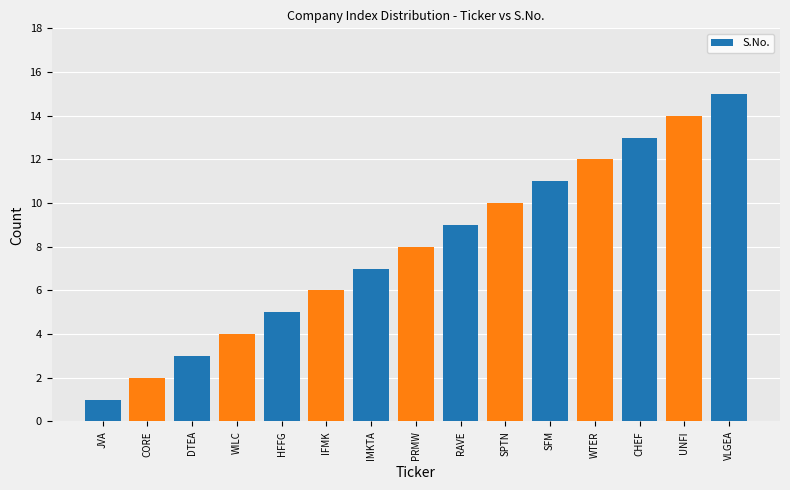

Reading left to right, extract all data points from this chart.

1	2	3	4	5	6	7	8	9	10	11	12	13	14	15